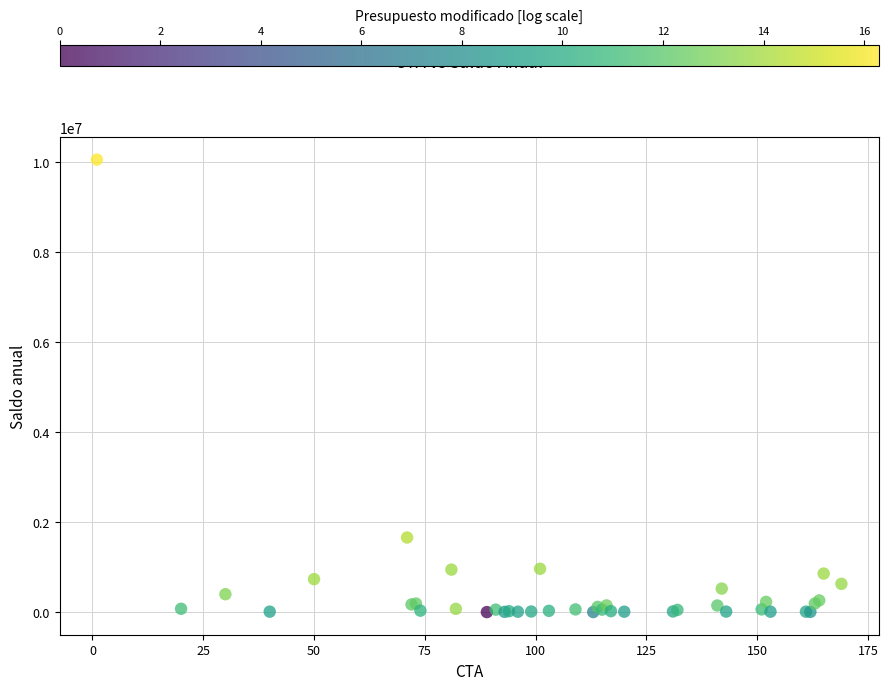

What Y value in the scatter plot is closest to 5029460?

1658207.4